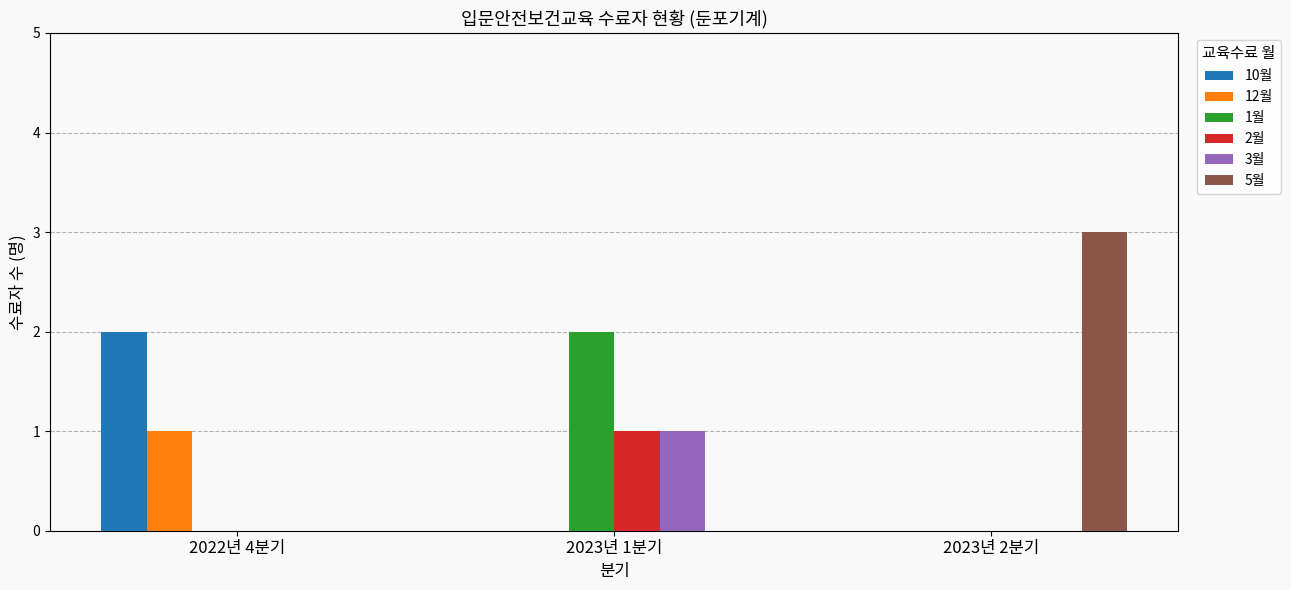

At which category is the sum across all series the highest?

2023년 1분기